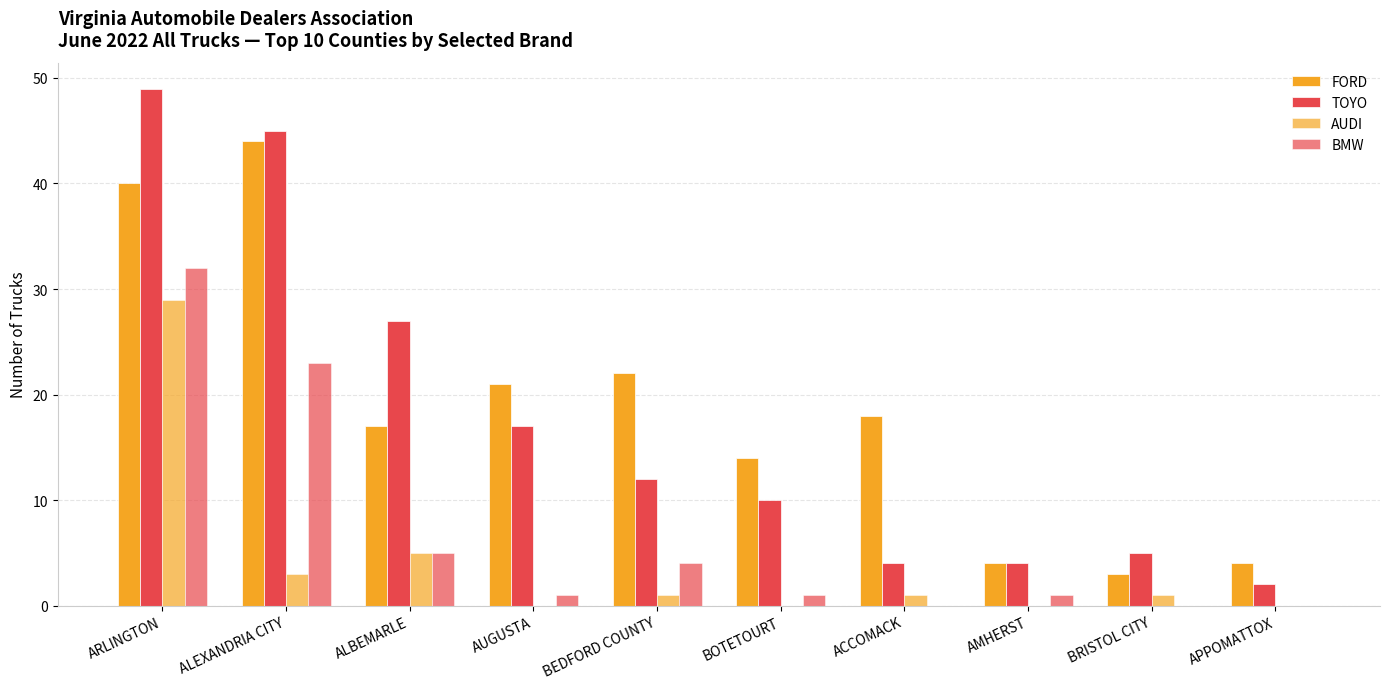

How many data points does each series have?

10